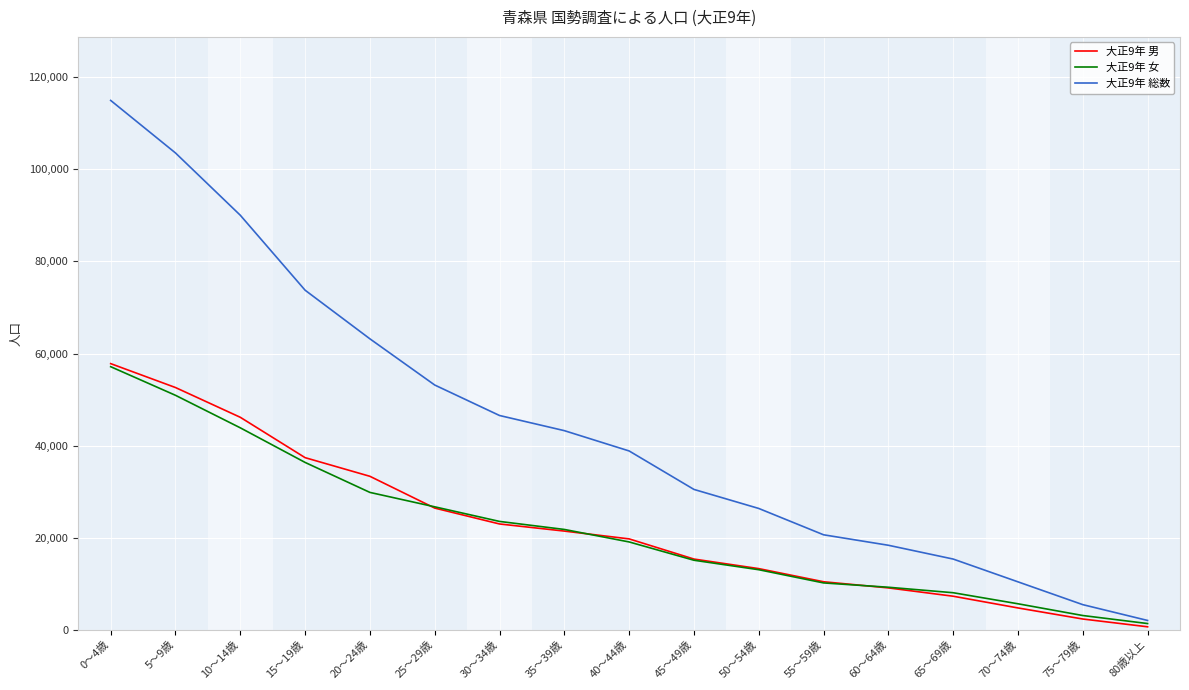

How many distinct data groups are displayed?

3